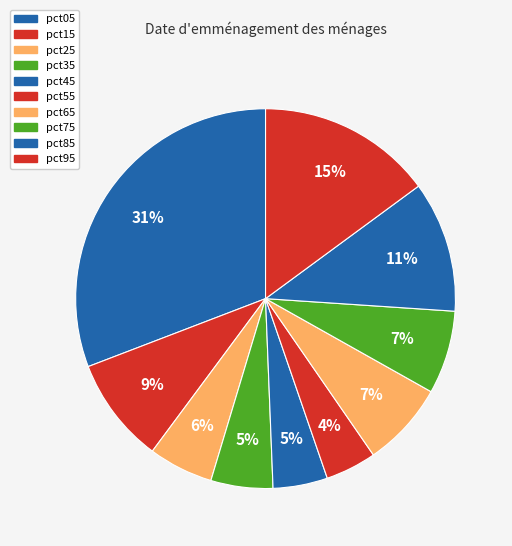

Count the number of slices in the pie.

10